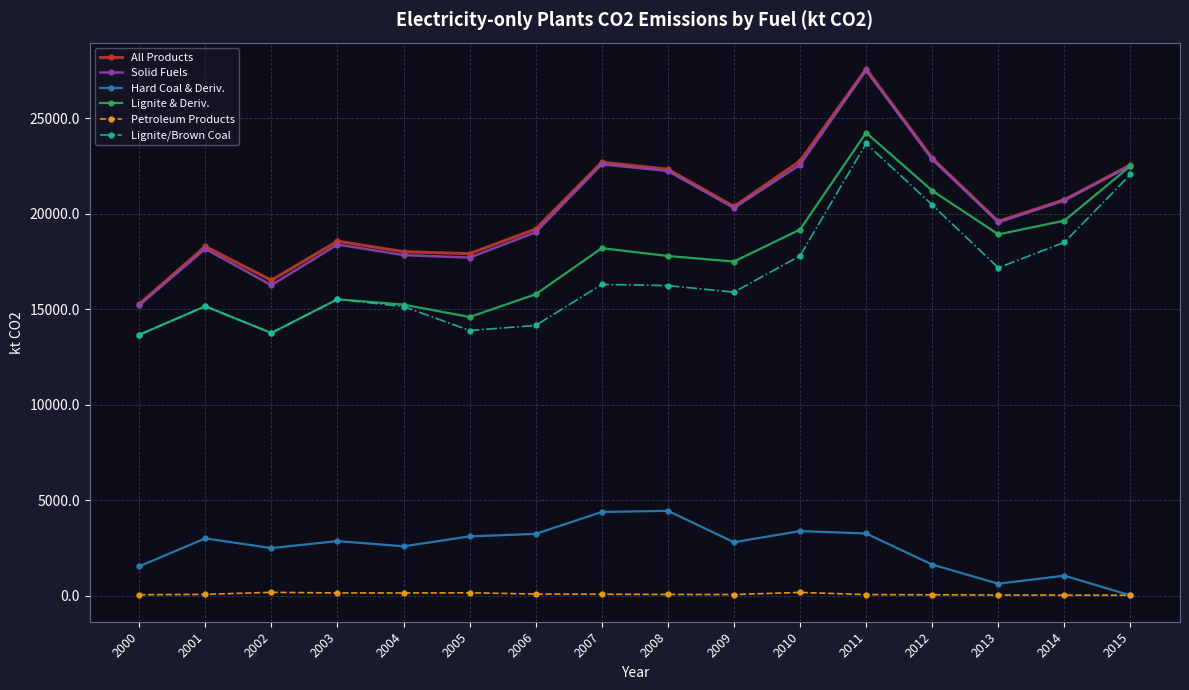

What is the value of the Lignite & Deriv. point at the 15th from the left?

19636.3